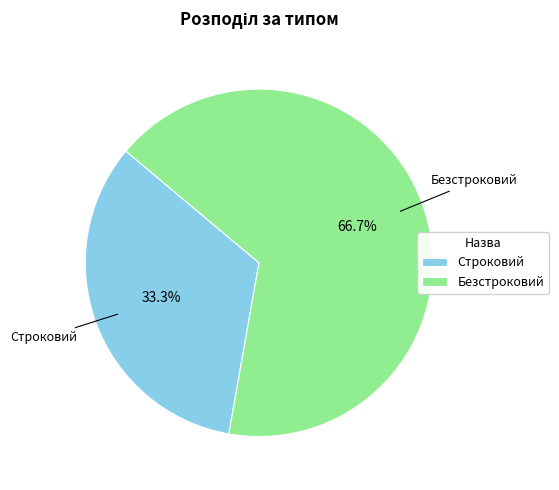

Which slice is the largest?

Безстроковий